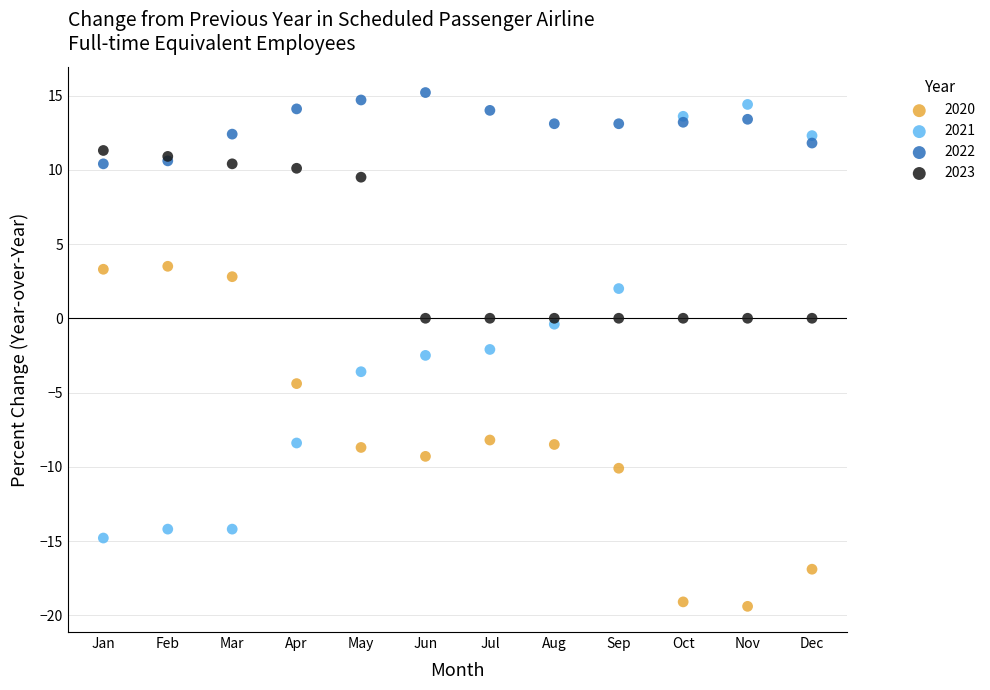

Which series contains the highest Y value?

2022